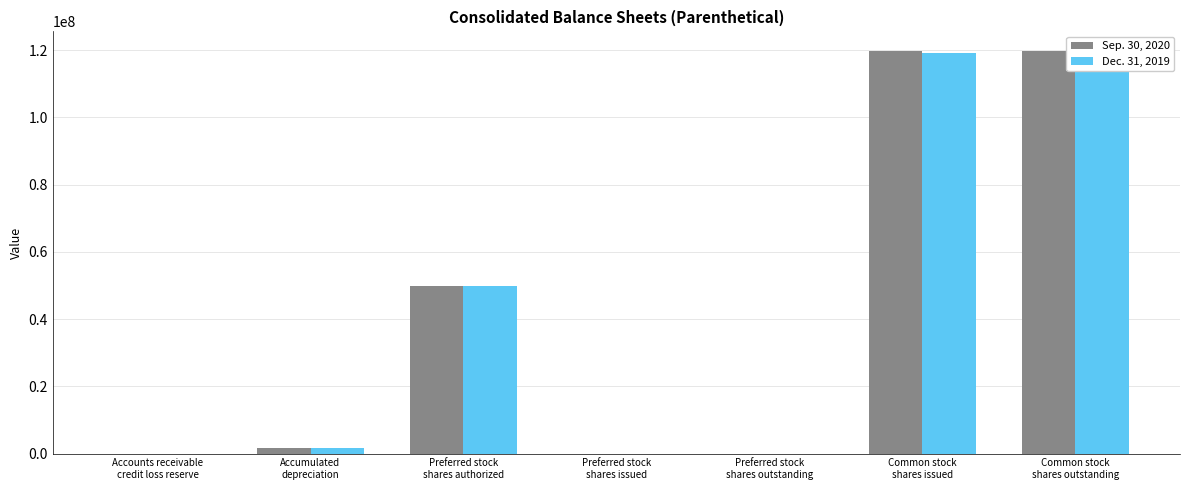

Between Preferred stock
shares issued and Preferred stock
shares outstanding, which series saw the biggest shift?

Sep. 30, 2020